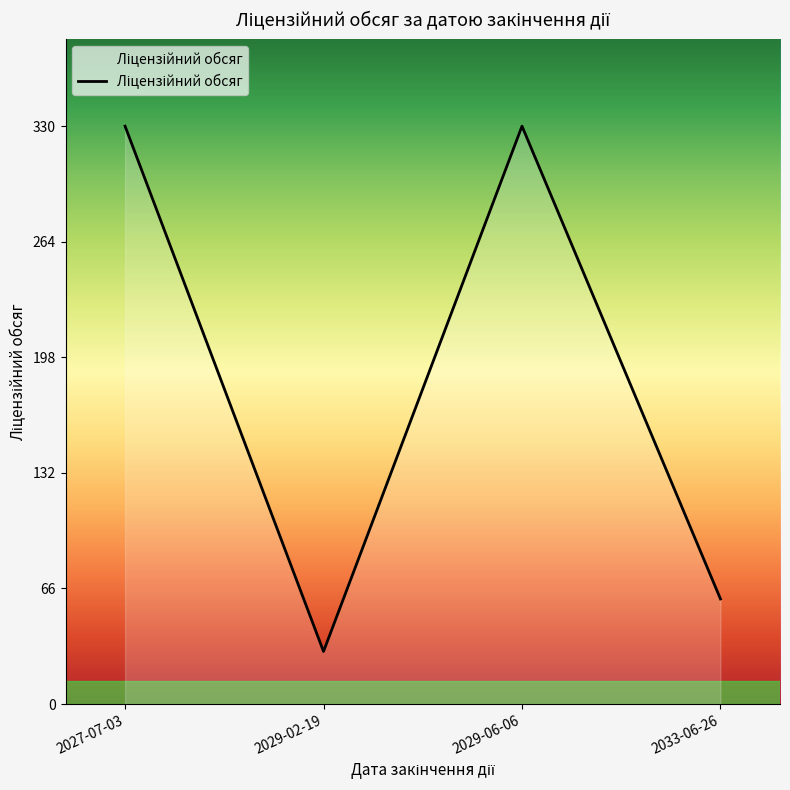

Is it true that the value at 2029-06-06 is 330?

True